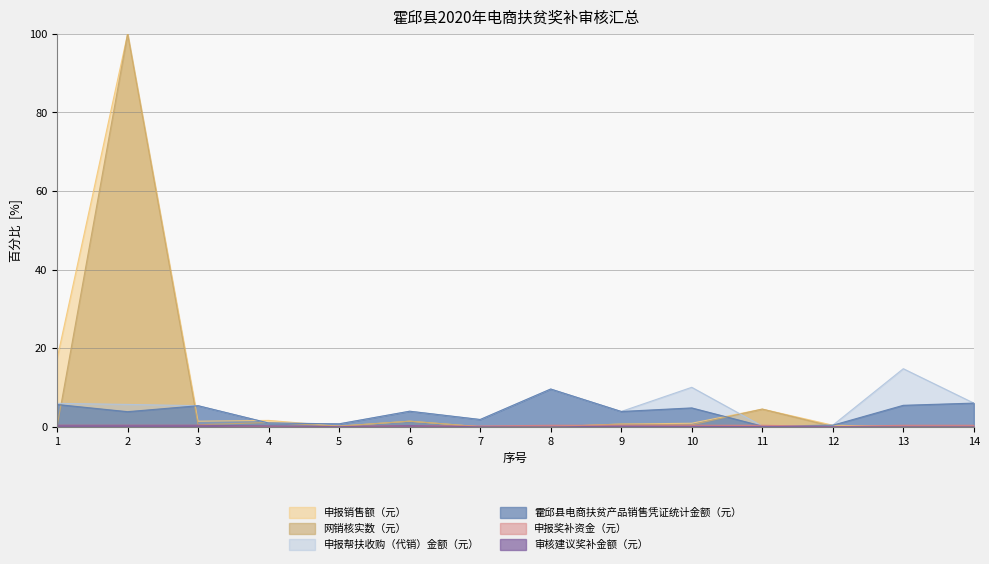

True or false: 申报帮扶收购（代销）金额（元） and 审核建议奖补金额（元） intersect in this chart.

False